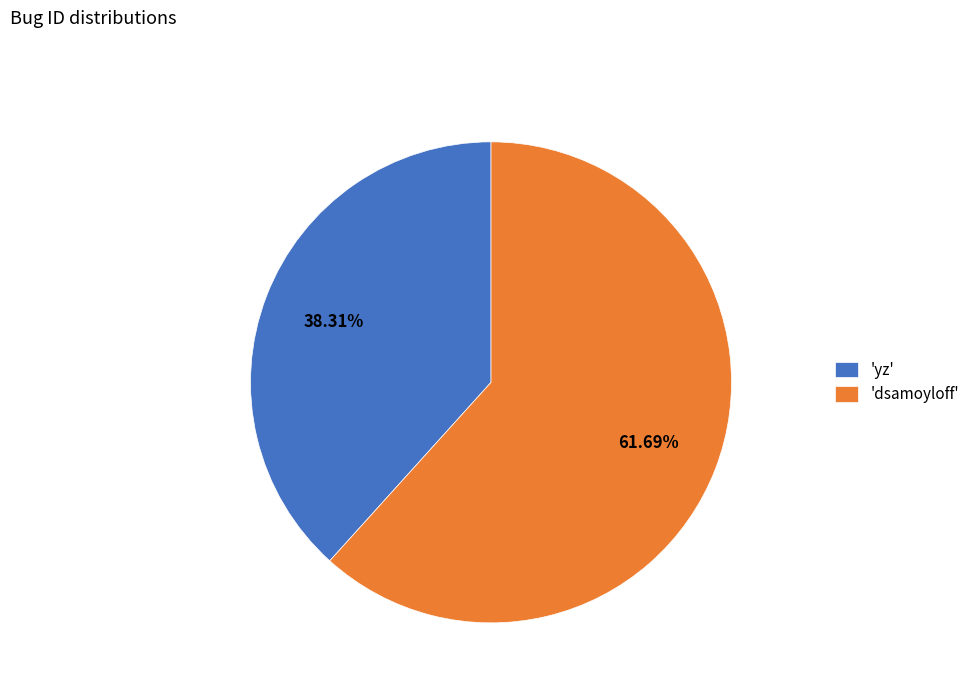

Rank the categories by value from highest to lowest.

'dsamoyloff', 'yz'